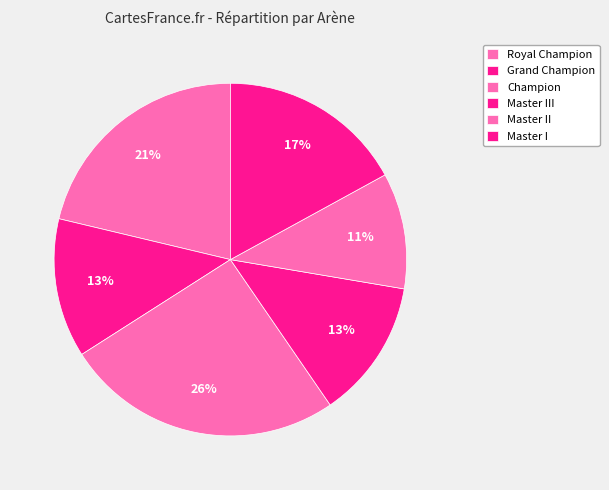

How many slices are in this pie chart?

6